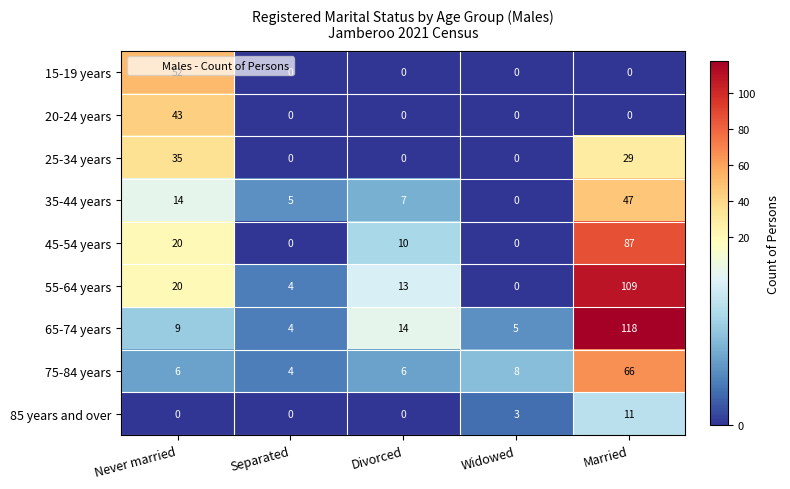

What is the difference between the maximum and second lowest values in the 55-64 years series?

105